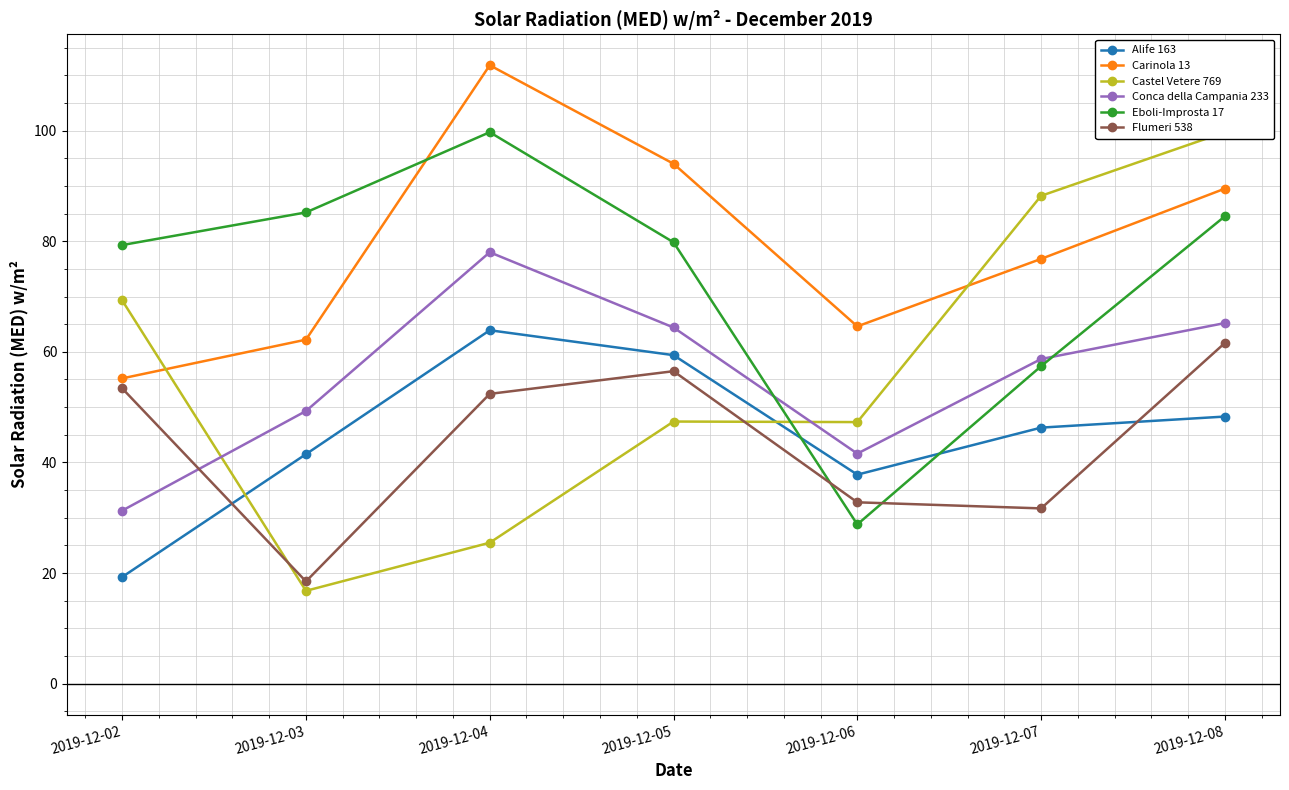

The value of Flumeri 538 at 2019-12-08 is 61.6. True or false?

True